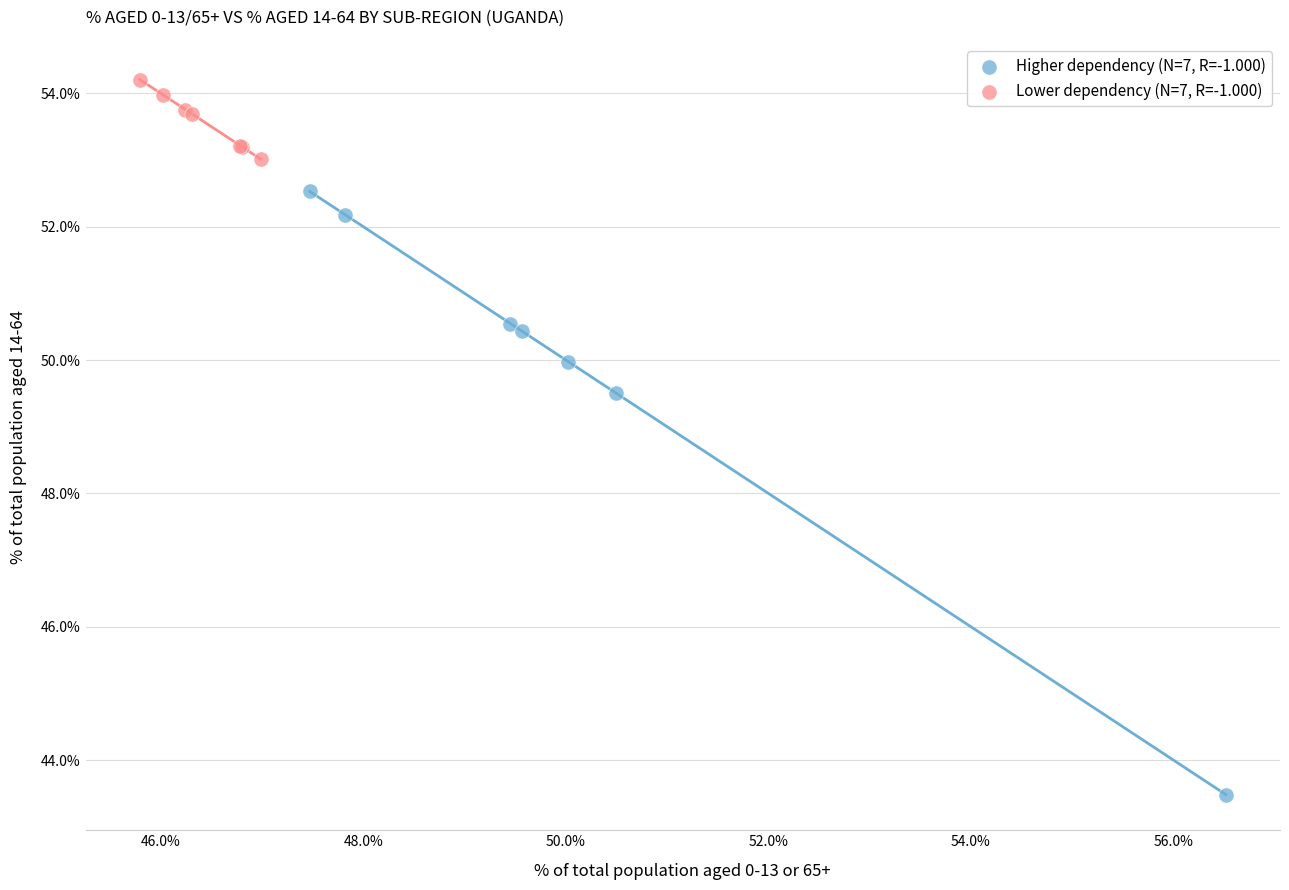

Which series contains the highest Y value?

Lower dependency (N=7, R=-1.000)